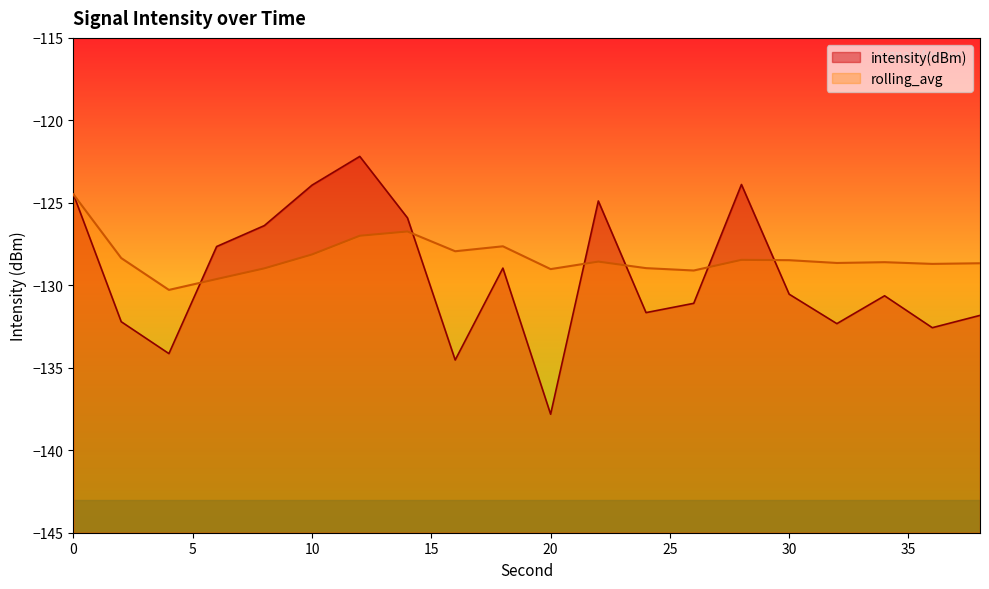

What is the lowest value of the rolling_avg series?

-130.3